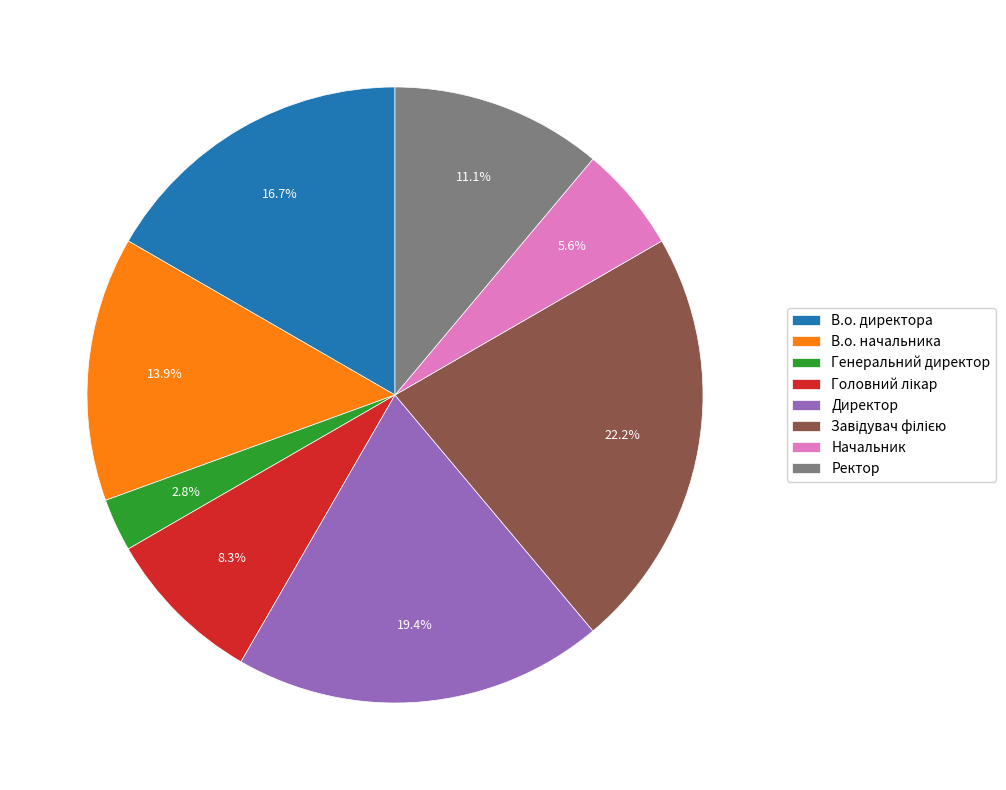

Is there any slice that represents more than half of the pie?

No